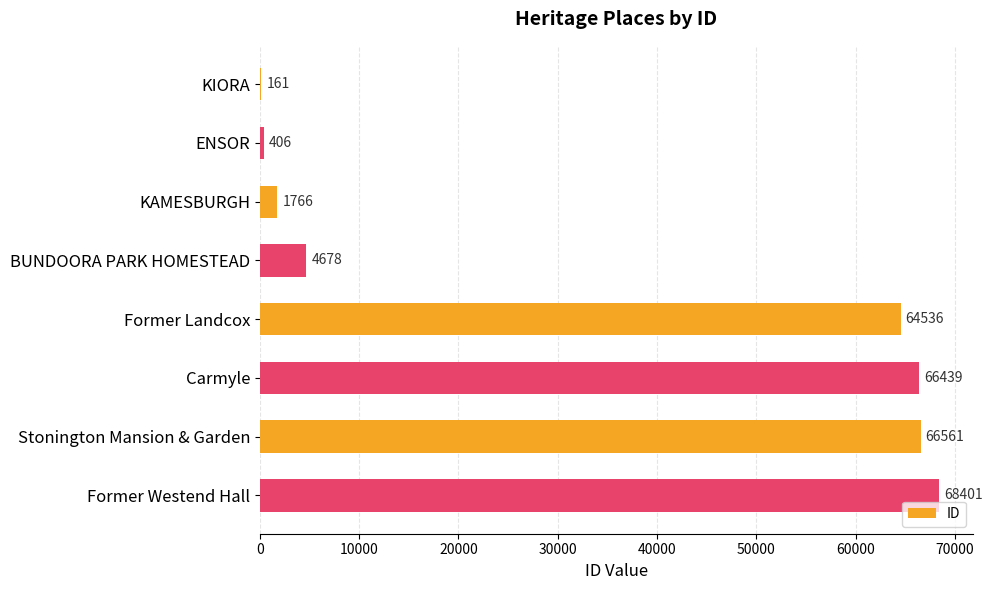

True or false: the data shows 42219 at Former Landcox.

False